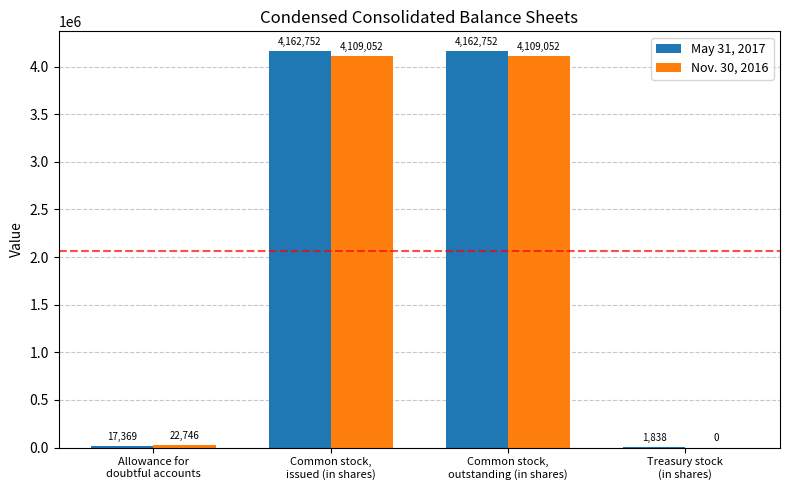

The Nov. 30, 2016 series shows 851012 at Common stock,
outstanding (in shares). True or false?

False